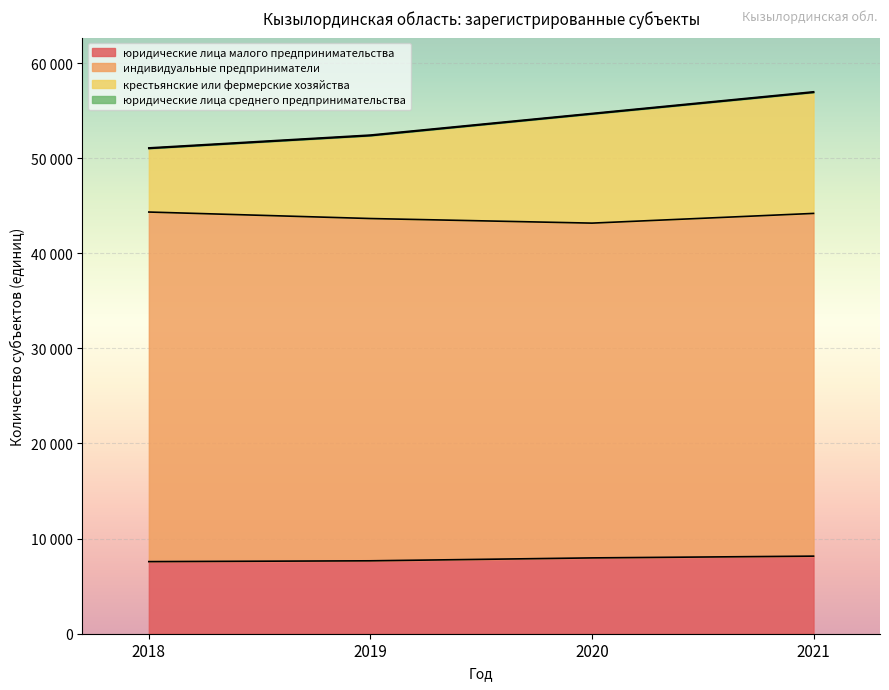

Between 2021 and 2020, which is larger?

2021